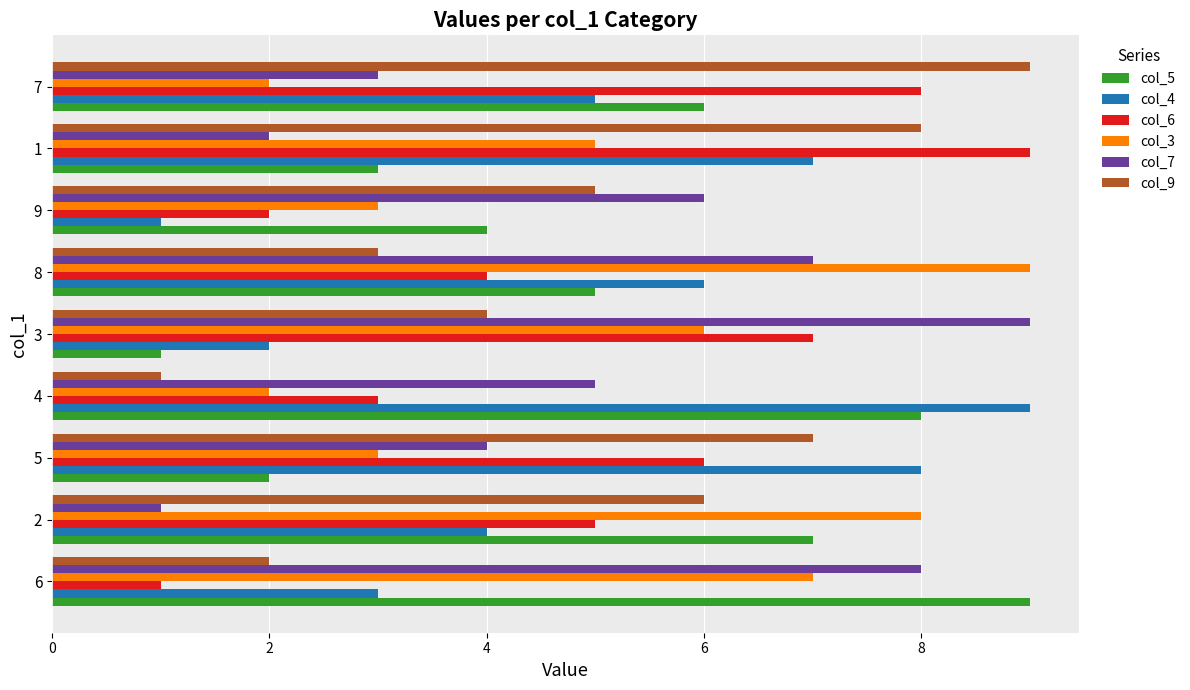

What is the difference between the col_7 values at 8 and 6?

1